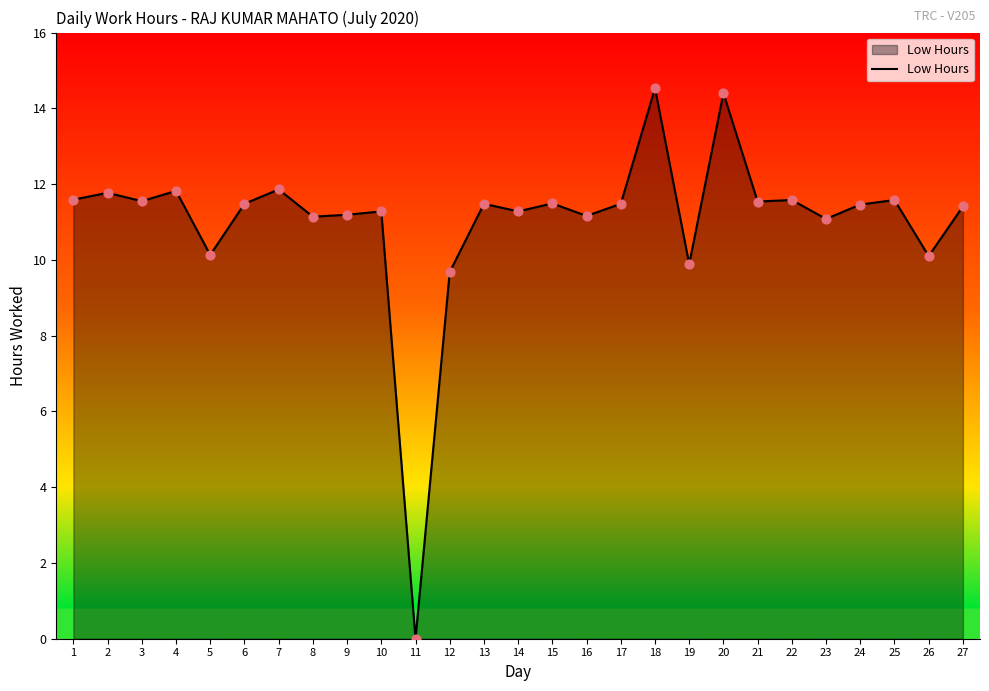

Between 20 and 7, which is larger?

20